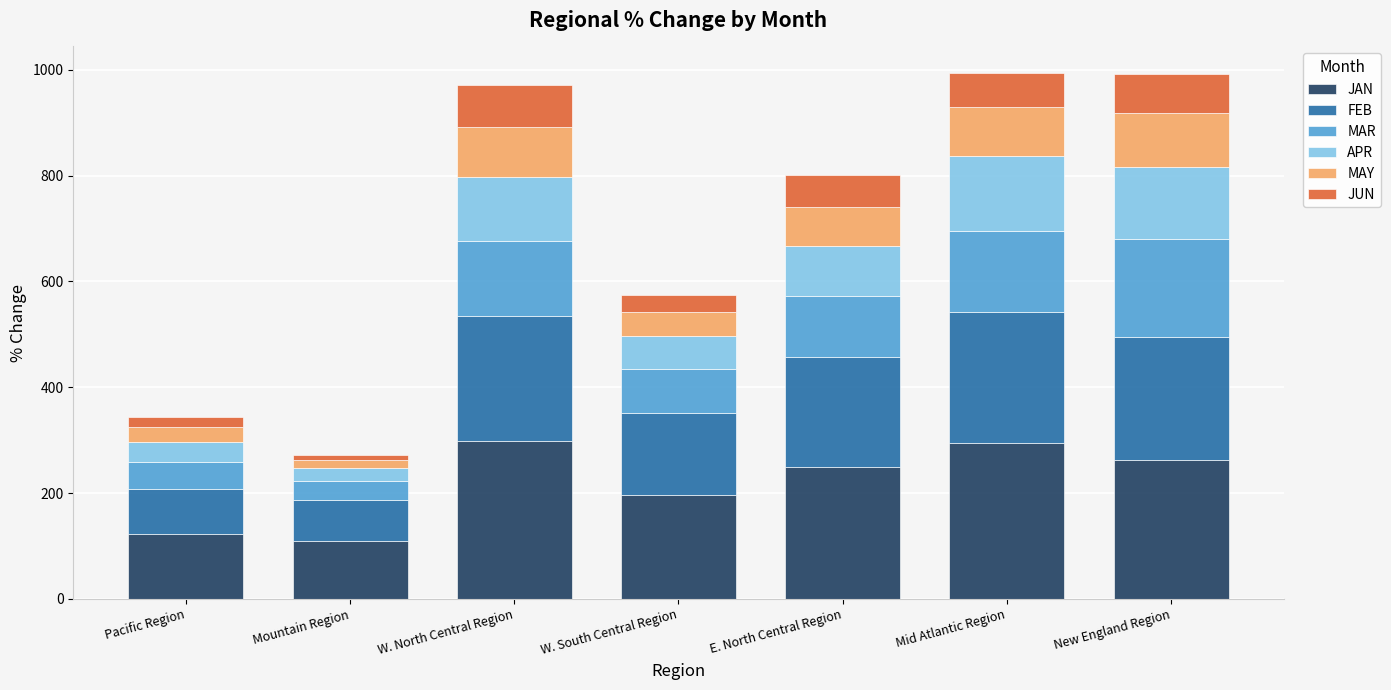

What is the average value of the JAN series?

218.6